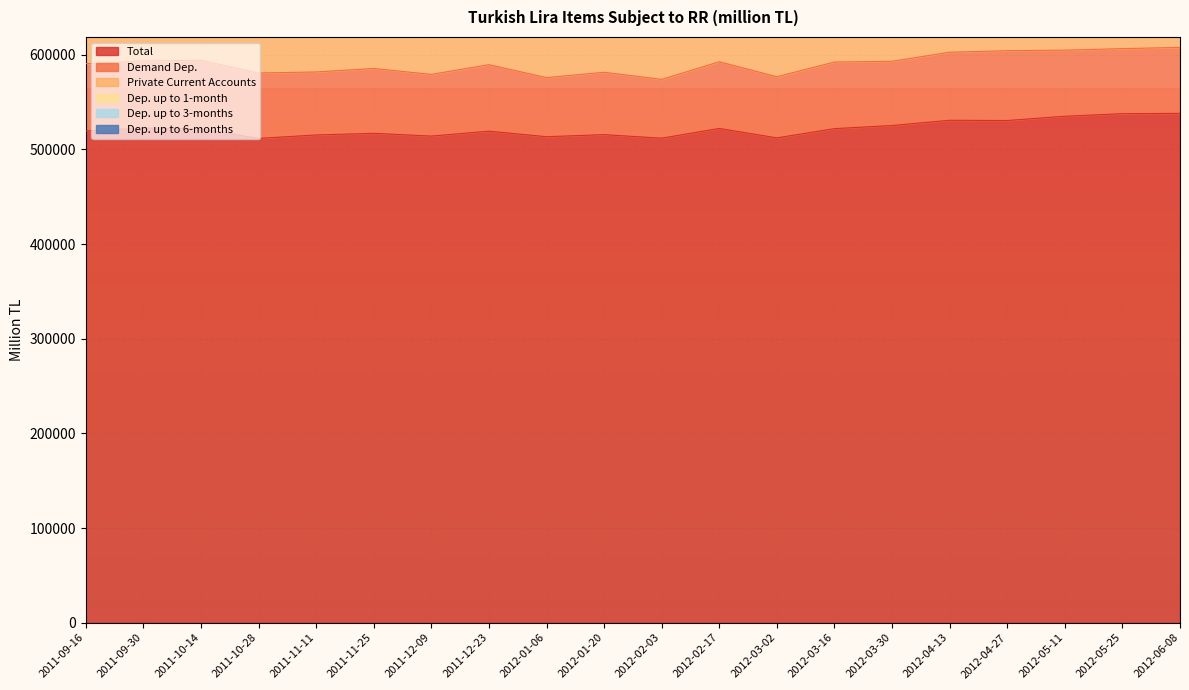

Between 2011-09-30 and 2012-01-06, which series saw the biggest shift?

Total